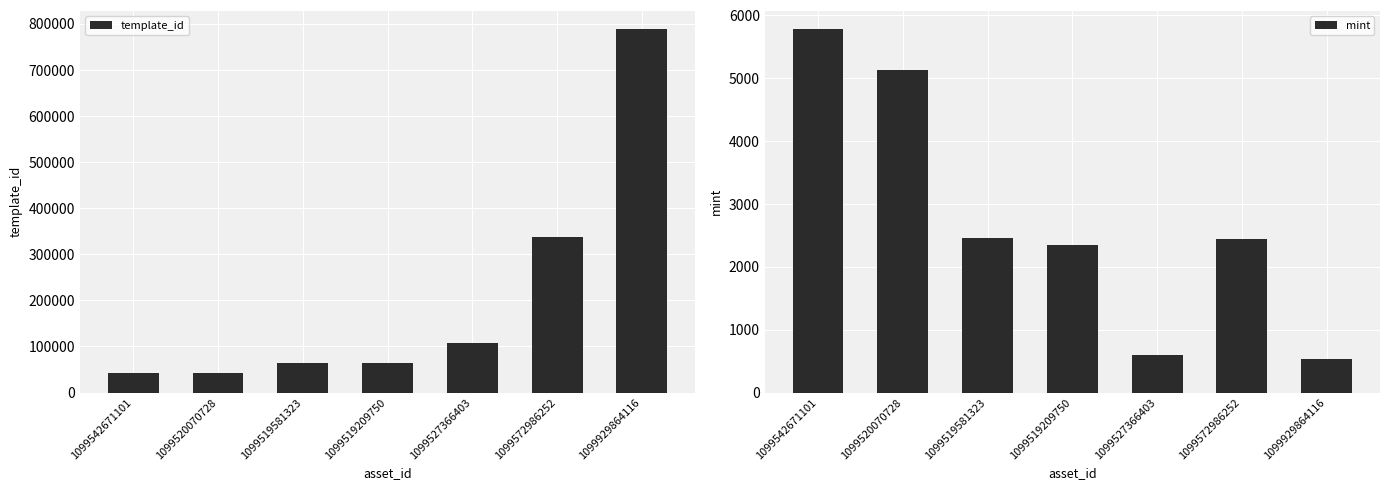

Rank the categories by mint value from highest to lowest.

1099542671101, 1099520070728, 1099519581323, 1099572986252, 1099519209750, 1099527366403, 1099929864116